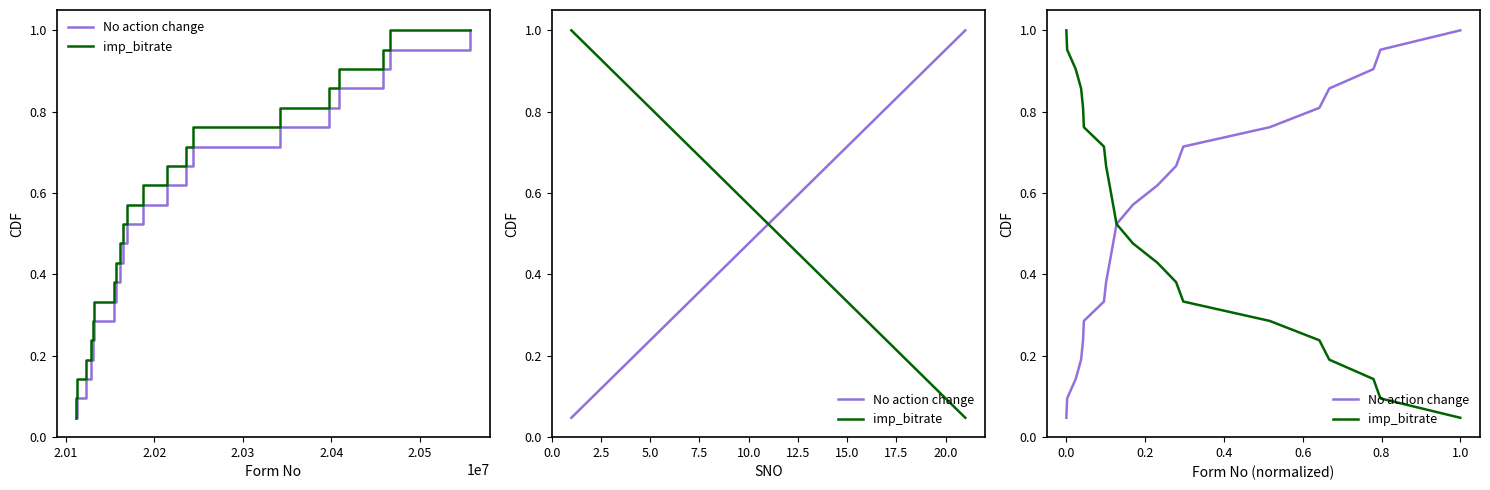

At which category is the sum across all series the highest?

20